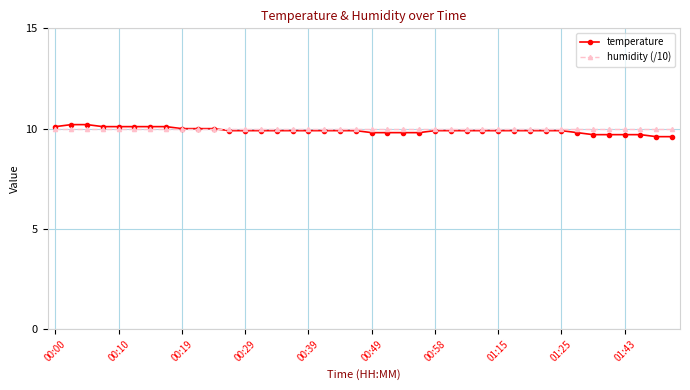

How many series are shown in this chart?

2